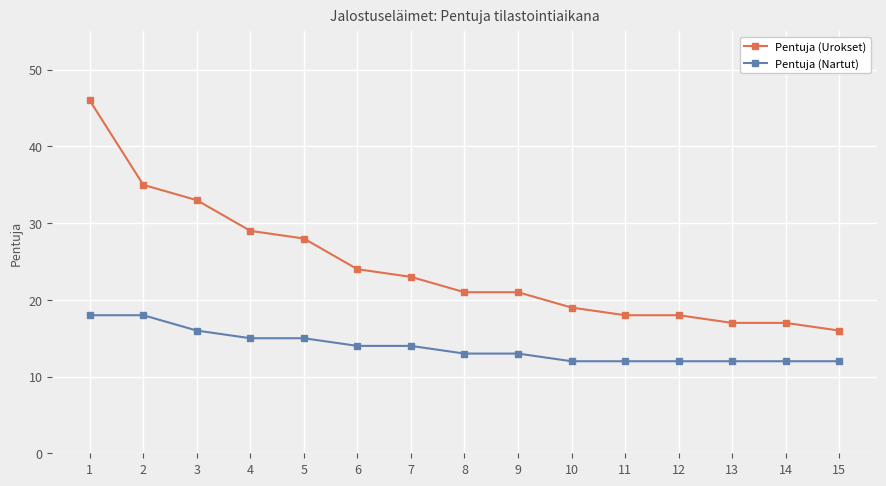

List the series in order of their peak value, highest first.

Pentuja (Urokset), Pentuja (Nartut)